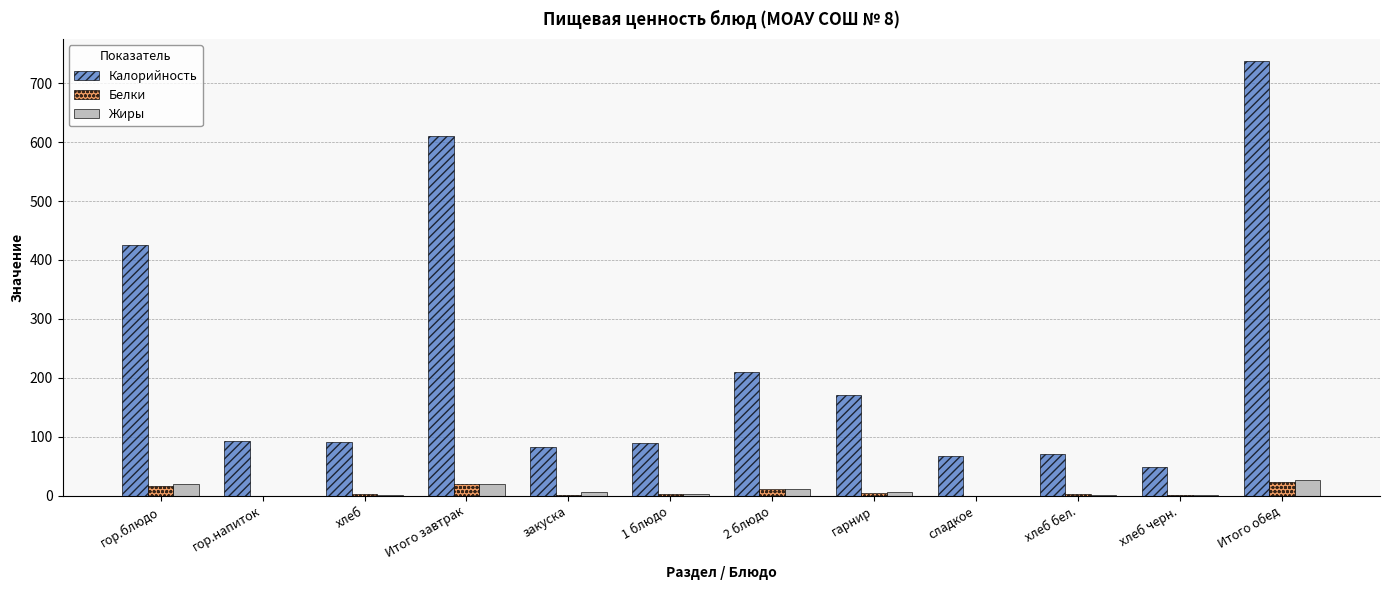

What is the sum of the Белки values at хлеб черн. and хлеб?

4.7